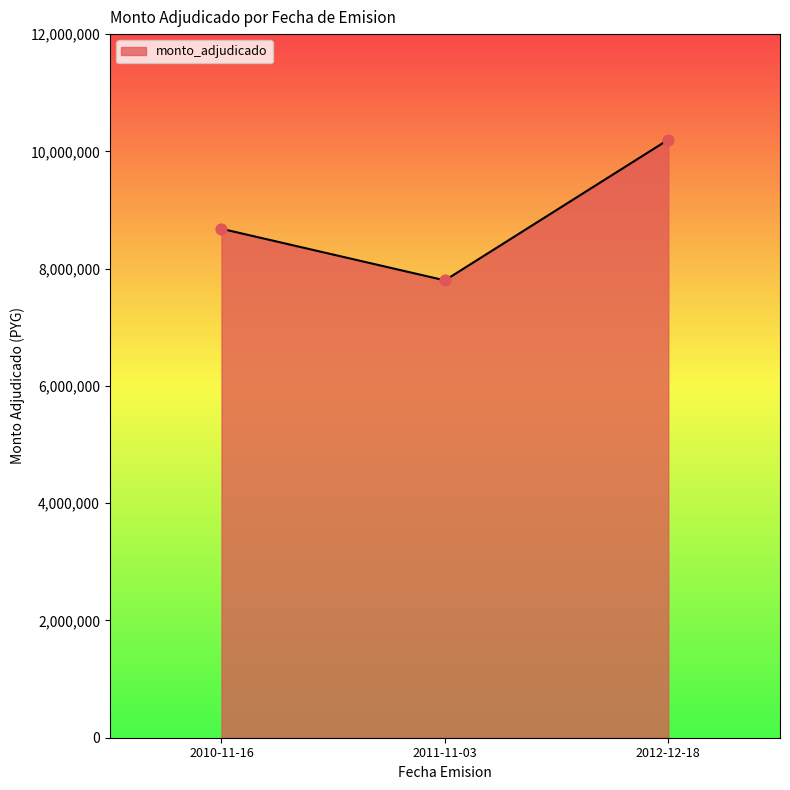

What is the change in value from 2010-11-16 to 2011-11-03?

-880000